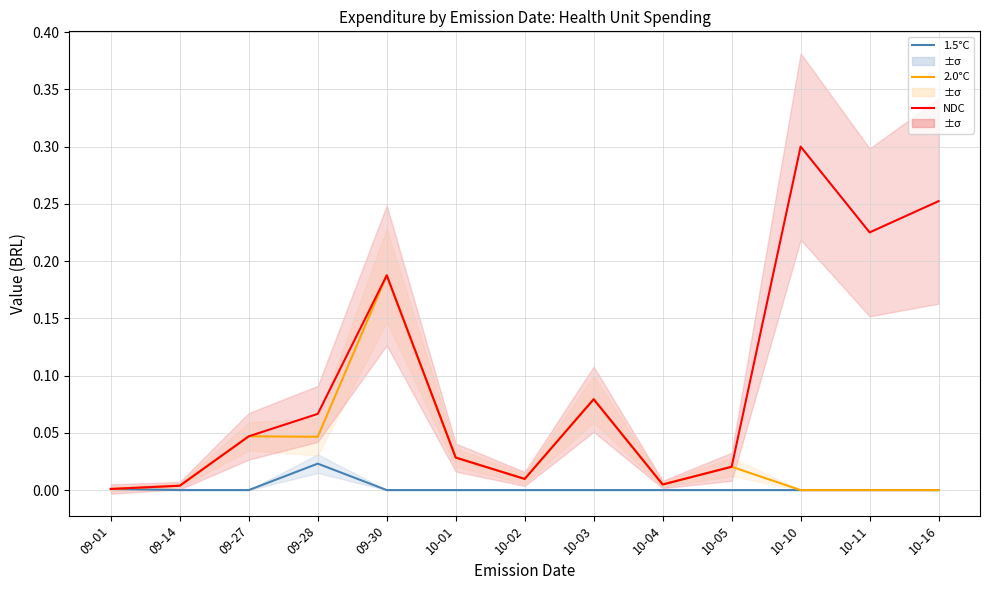

How many series are shown in this chart?

3